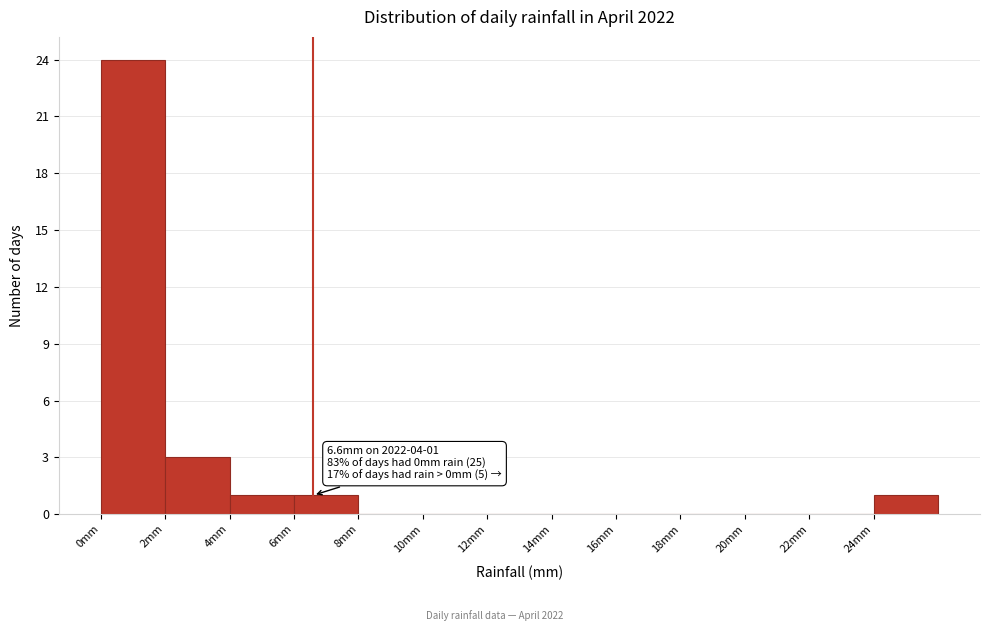

Over which range of the x-axis is the bar tallest?

0 to 2